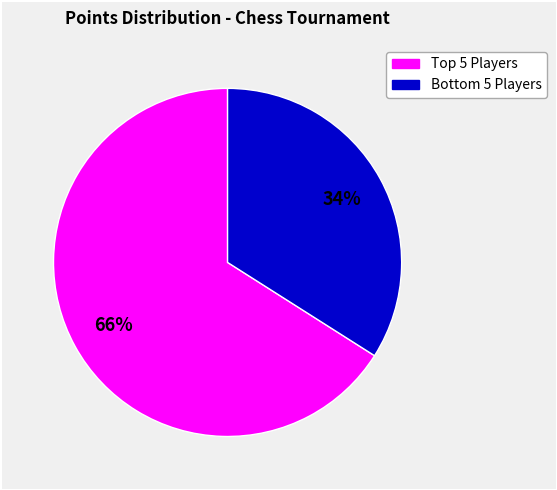

To the nearest percent, what is the difference between the largest and smallest slice percentages?

32%